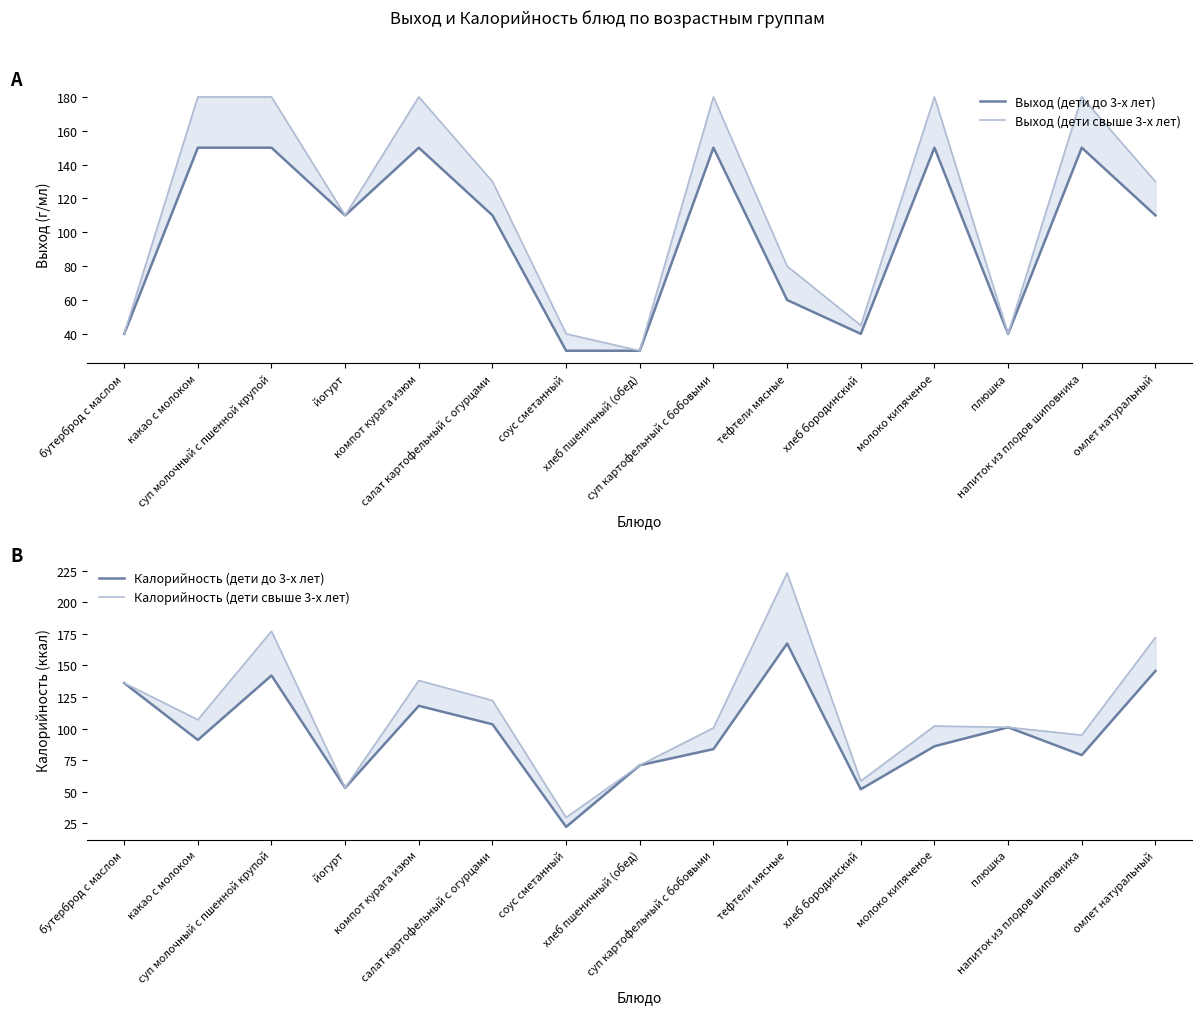

How many lines are shown in the chart?

4